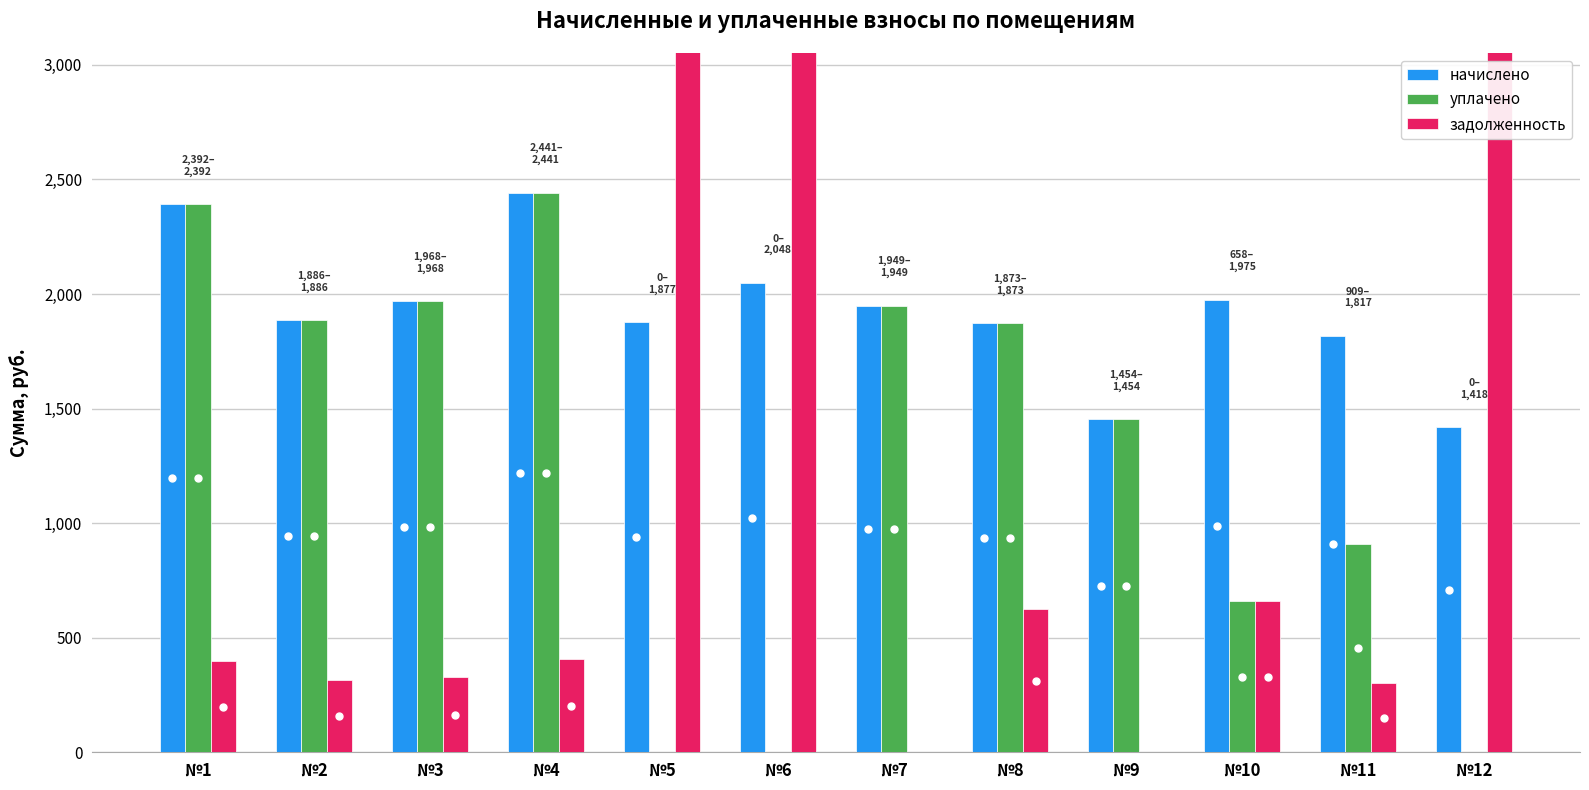

Which series has the largest range (max minus min)?

задолженность